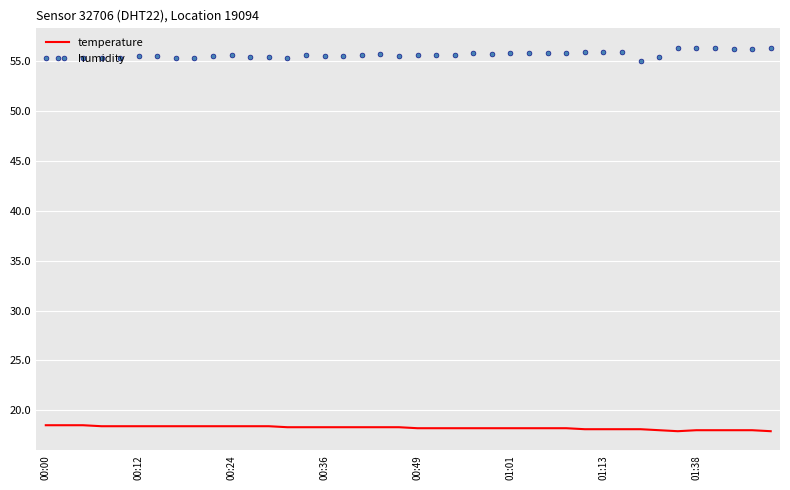

Rank the series by their average value, from lowest to highest.

temperature, humidity